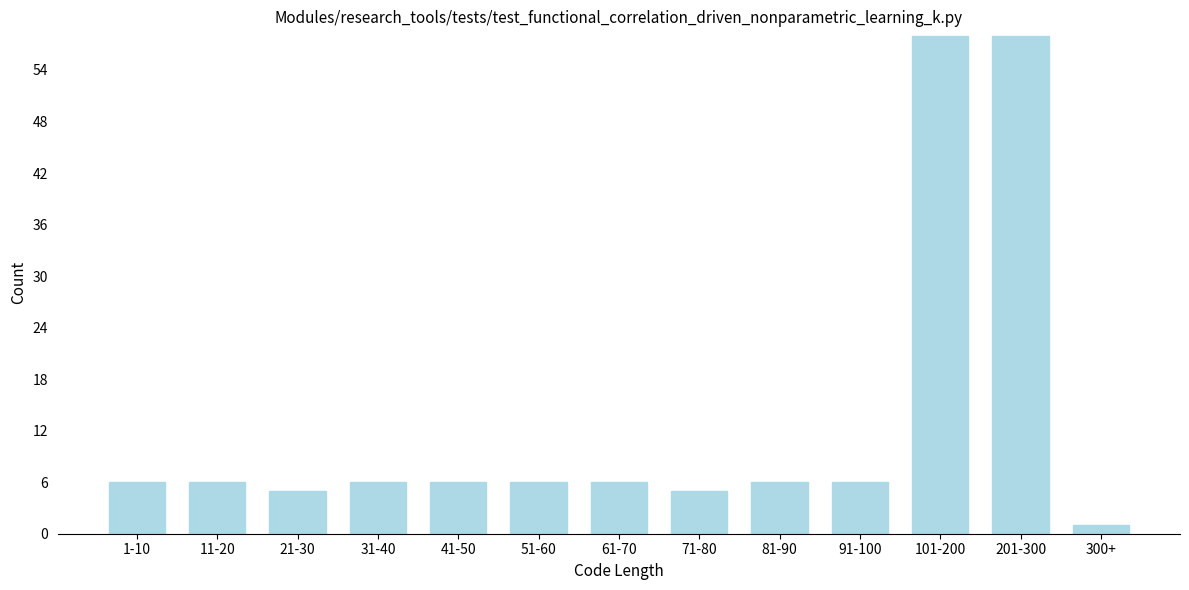

Reading left to right, list all the values displayed in this chart.

6	6	5	6	6	6	6	5	6	6	58	58	1